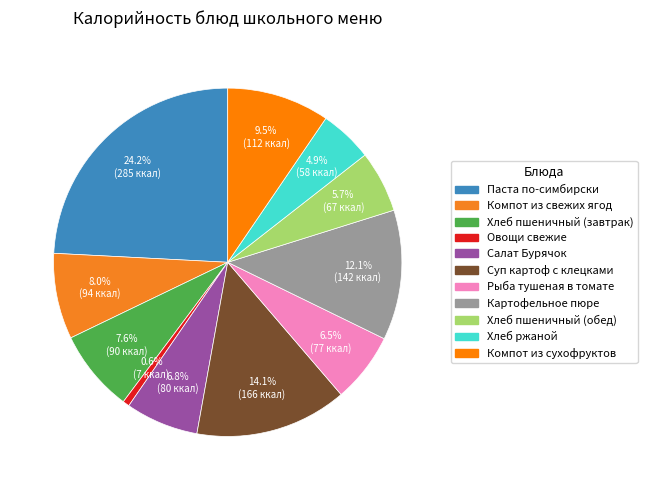

To the nearest percent, what is the difference between the largest and smallest slice percentages?

24%